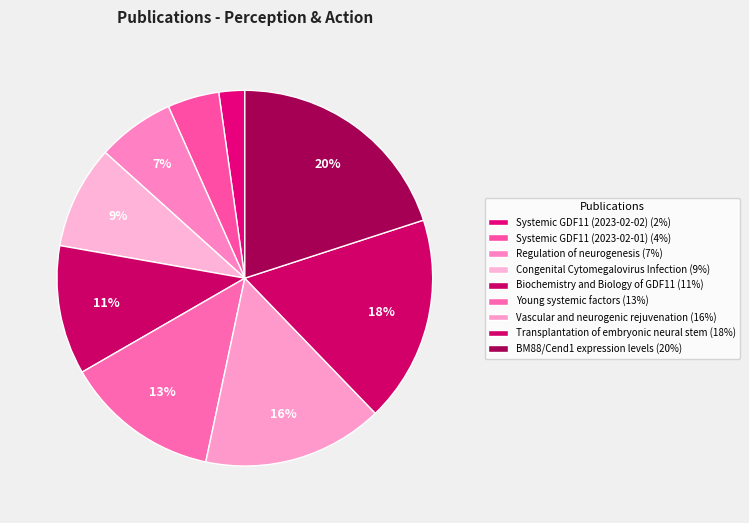

What percentage is the Systemic GDF11 (2023-02-01) slice, to the nearest percent?

4%